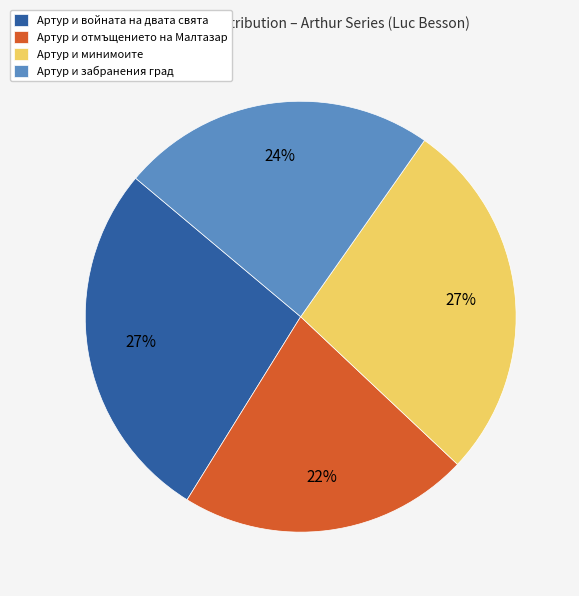

To the nearest percent, what percentage of the pie is Артур и отмъщението на Малтазар?

22%